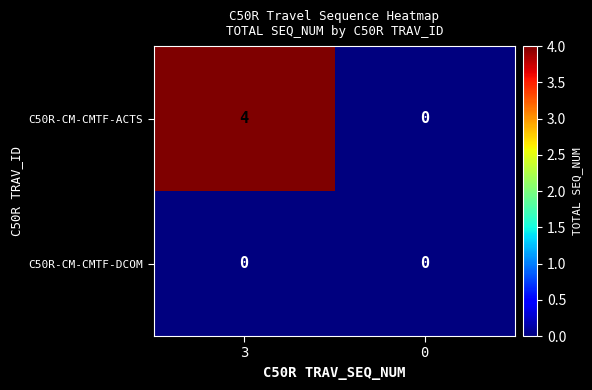

Reading right to left, transcribe all the data shown in this chart.

C50R-CM-CMTF-ACTS: 0	4
C50R-CM-CMTF-DCOM: 0	0